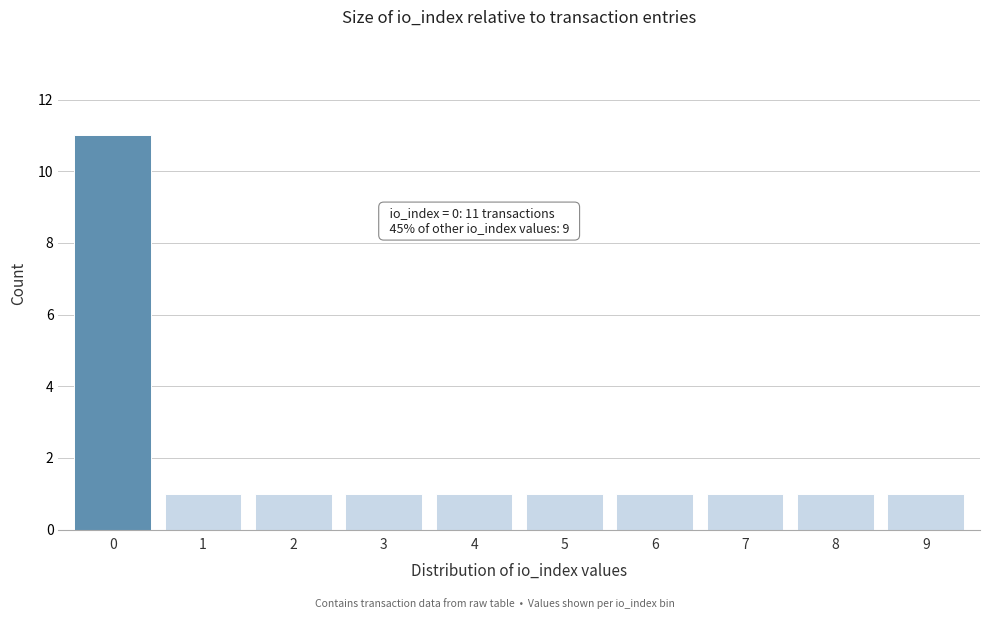

Reading left to right, extract all data points from this chart.

0=11	1=1	2=1	3=1	4=1	5=1	6=1	7=1	8=1	9=1